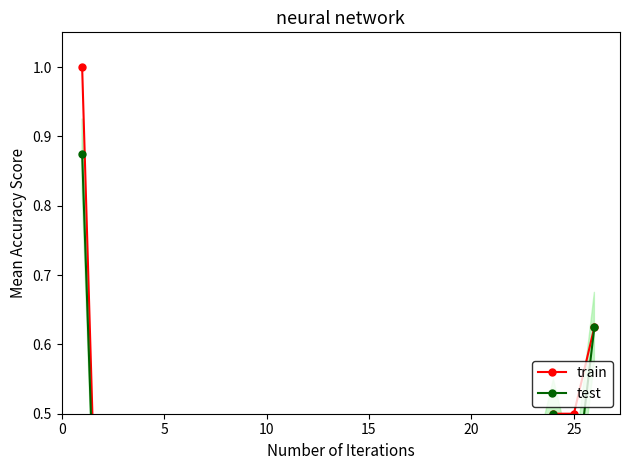

At which category does the chart reach its minimum across all series?

5